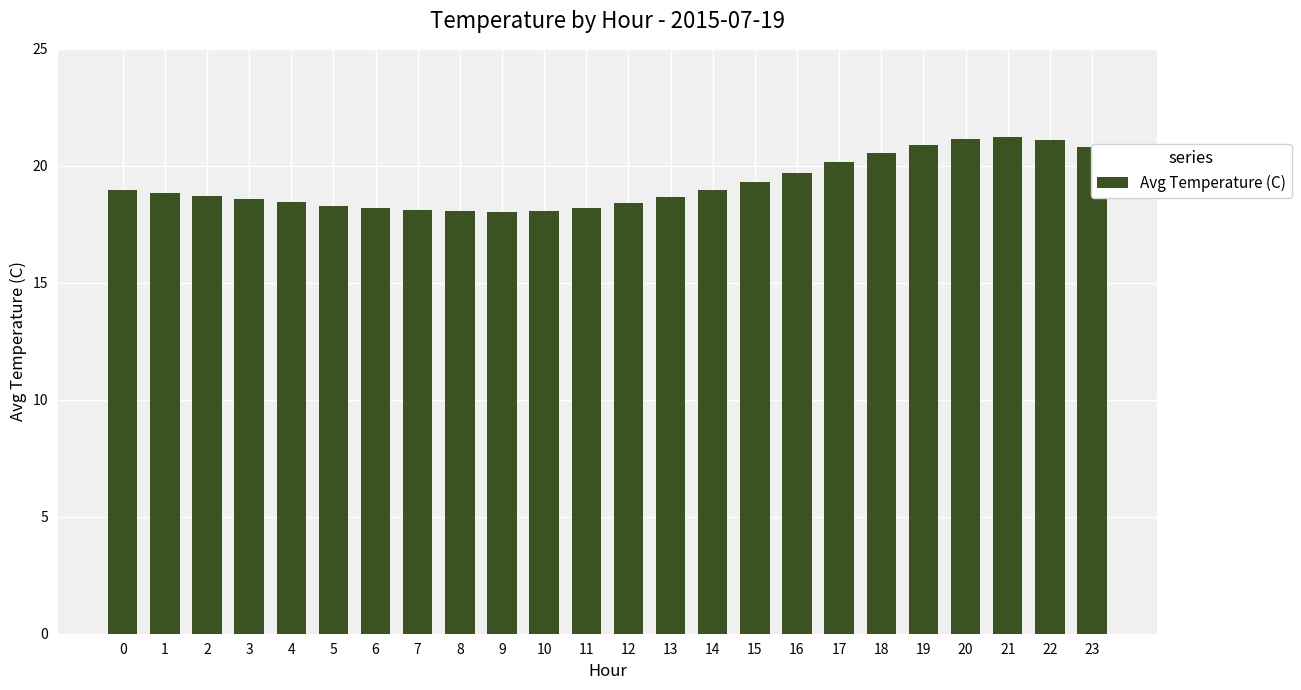

What is the ratio of the value at 6 to the value at 16?

0.9